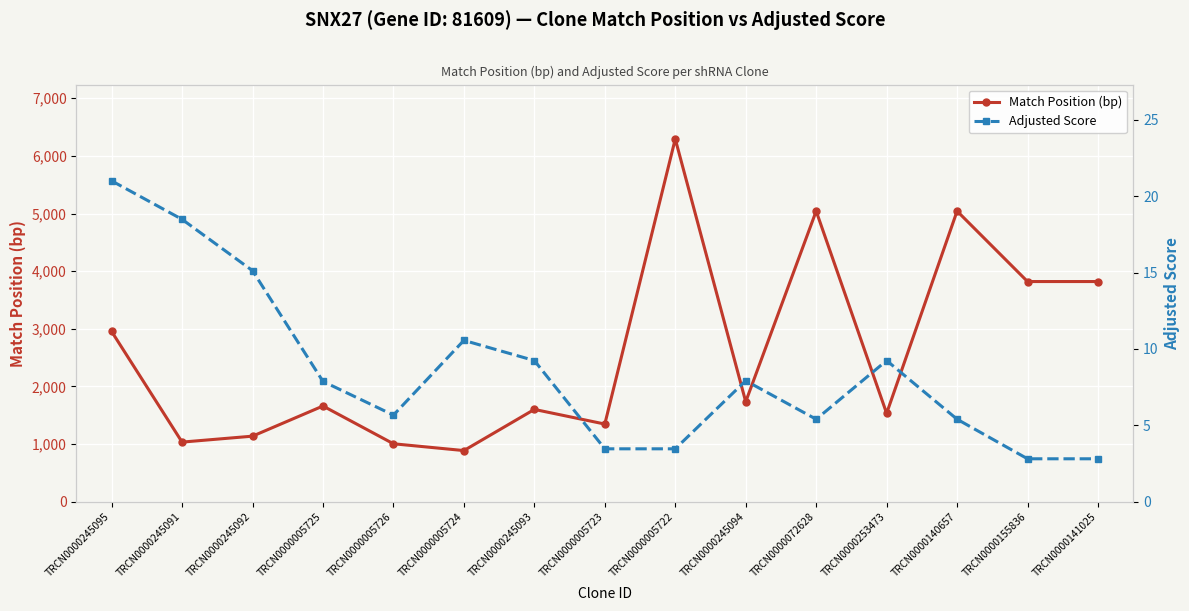

What is the spread (max minus min) of values at TRCN0000005725?

1653.1